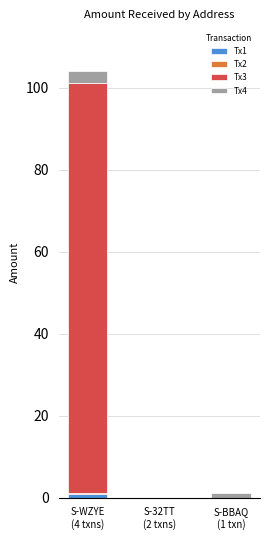

How many series are shown in this chart?

4